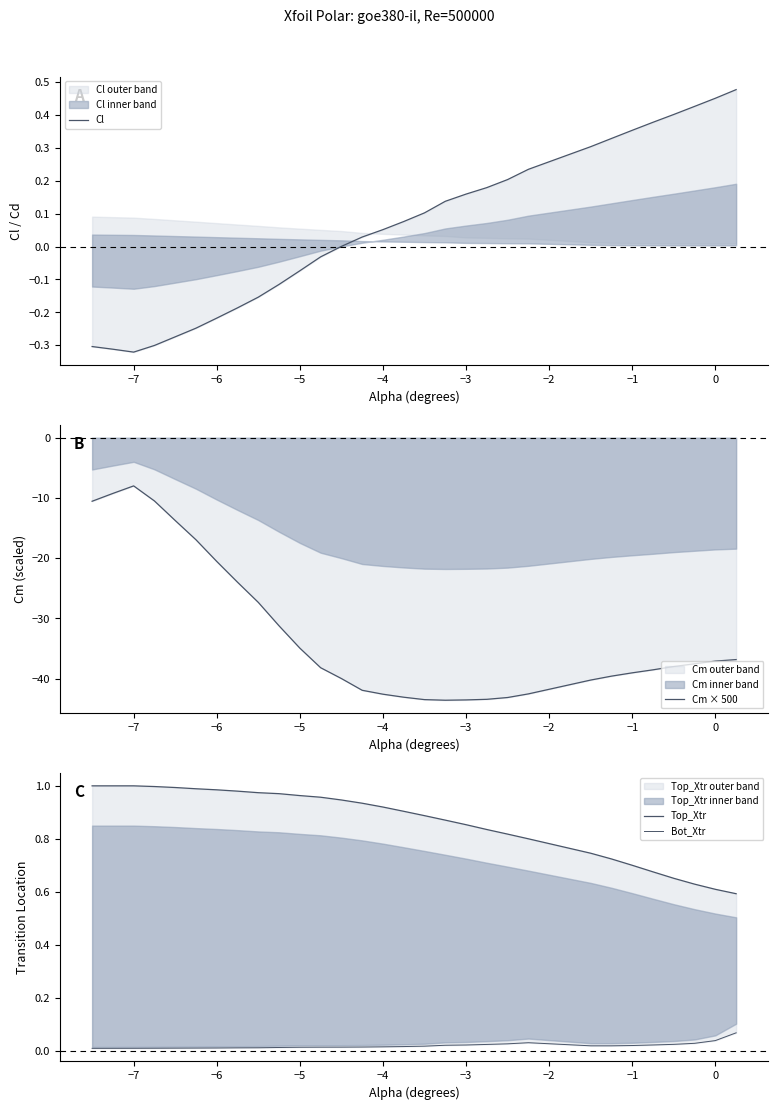

Which series has the largest total across all categories?

Top_Xtr